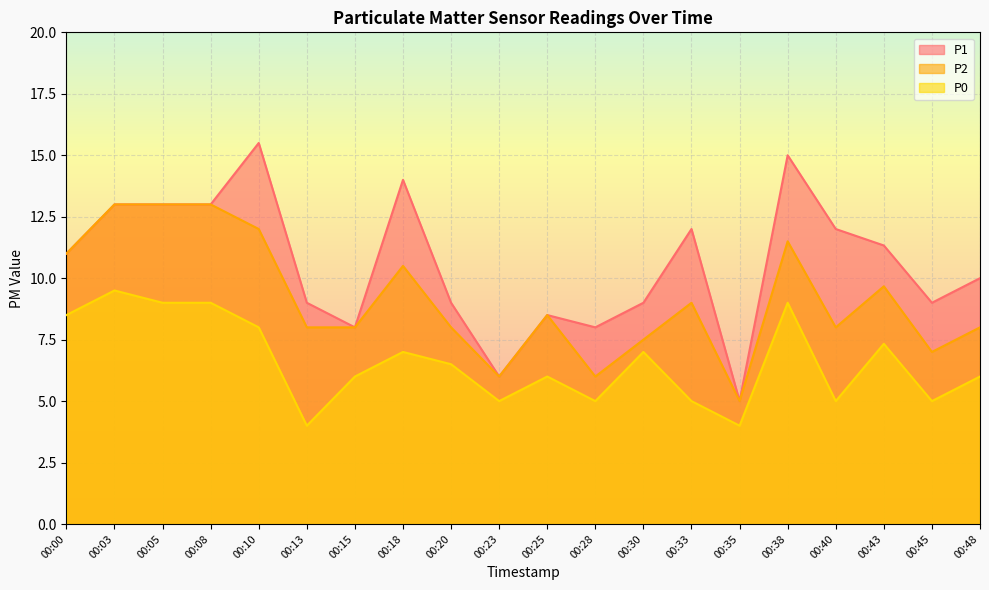

At which label does P1 first exceed 11?

00:03